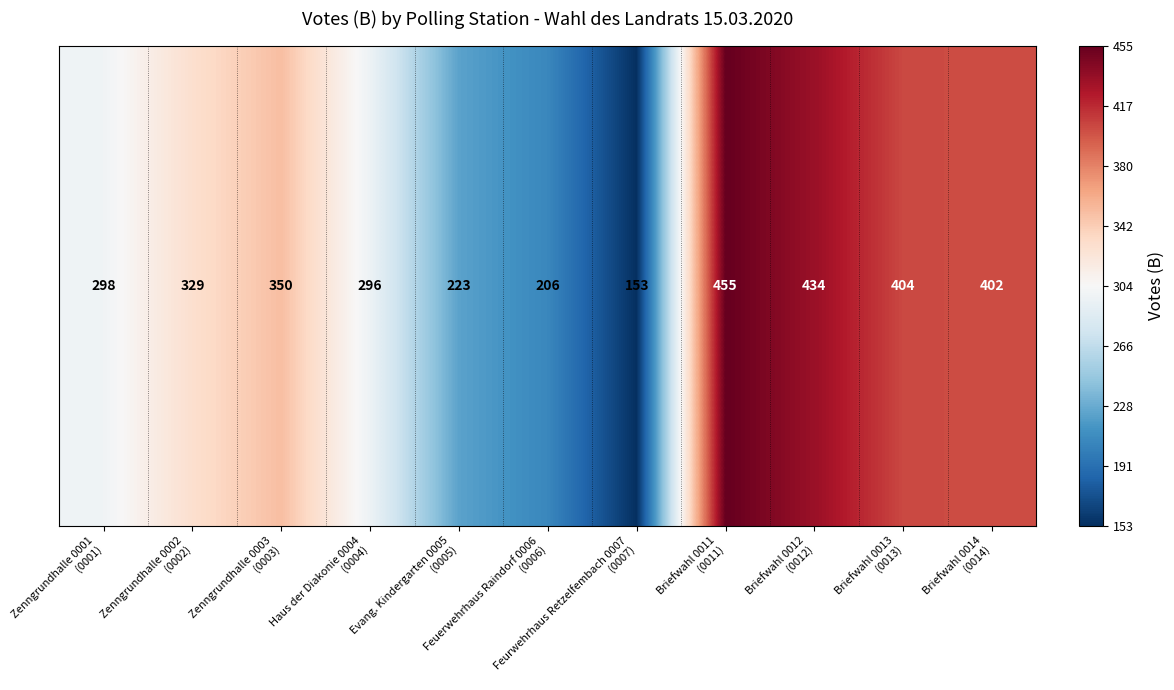

What is the greatest value displayed?

455